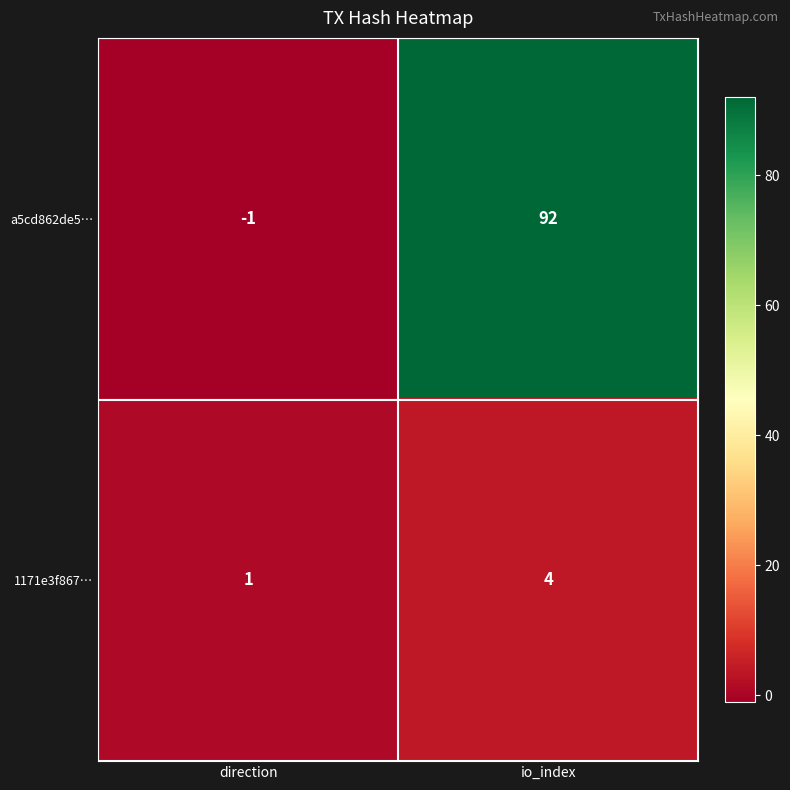

Between direction and io_index, which series saw the biggest shift?

a5cd862de5…